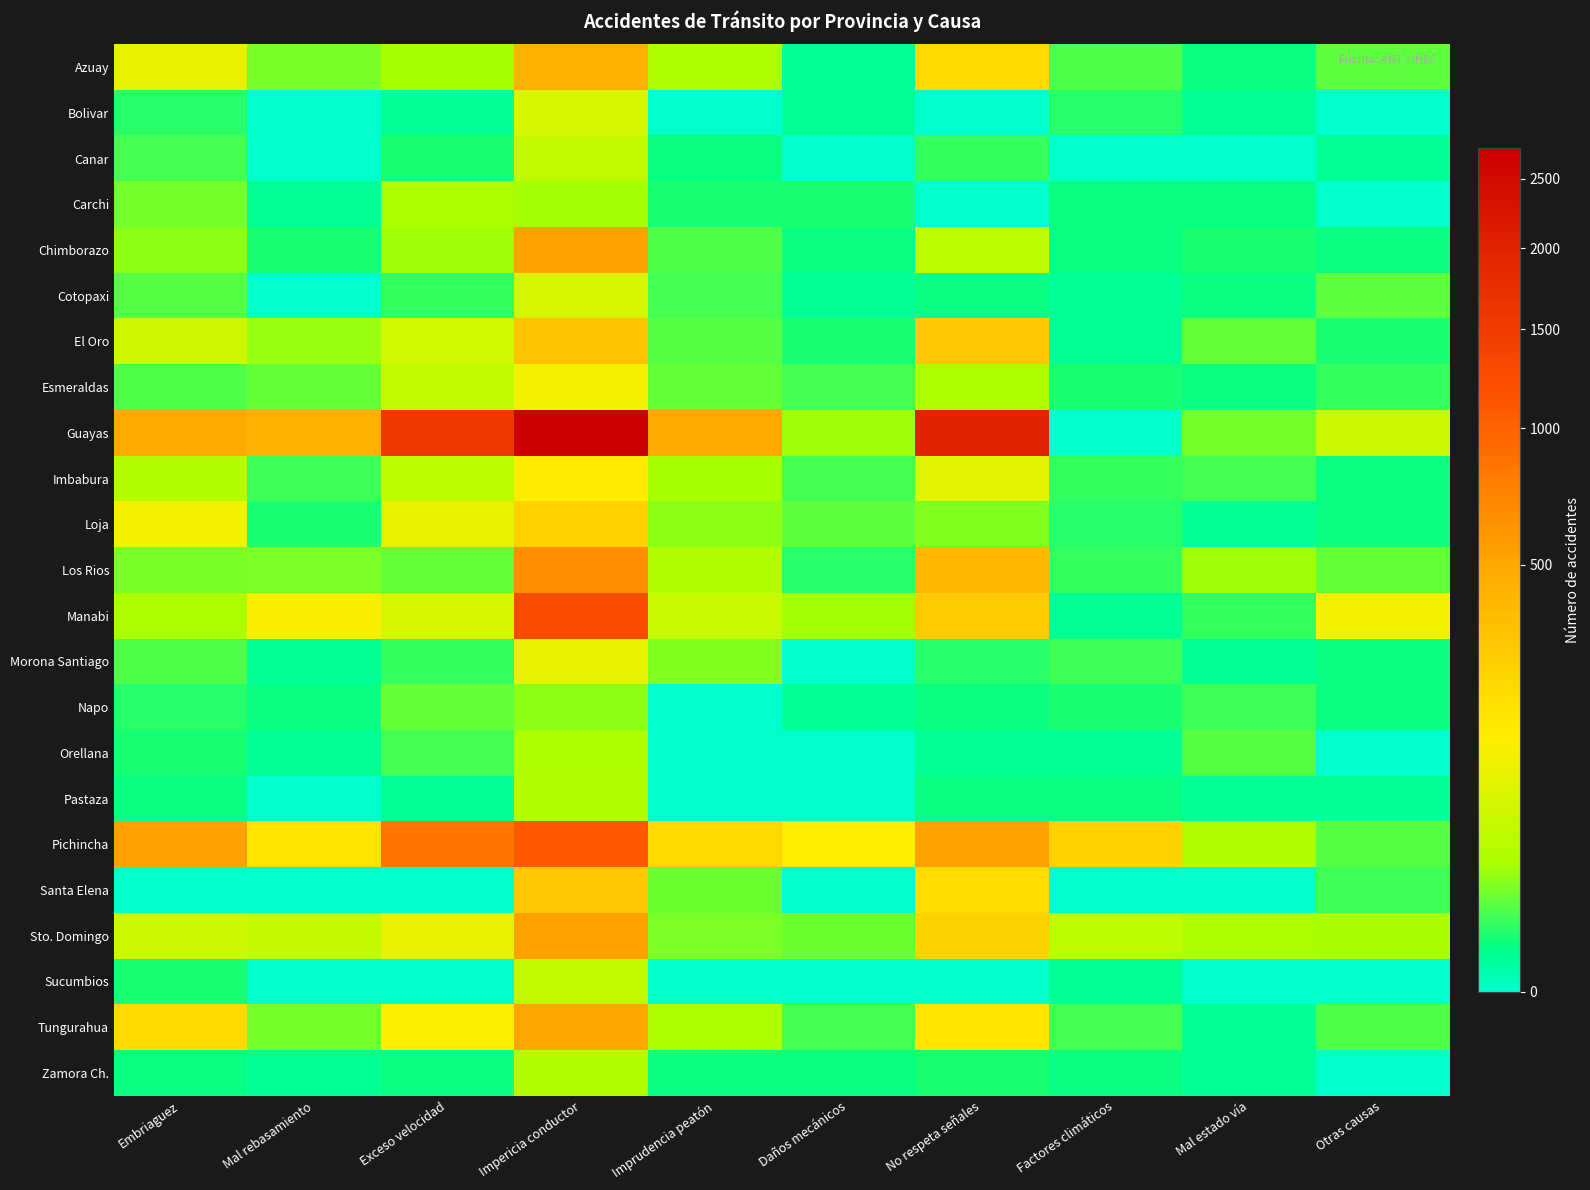

Reading left to right, what are all the values shown in this chart?

Azuay: Embriaguez=92	Mal rebasamiento=14	Exceso velocidad=24	Impericia conductor=436	Imprudencia peatón=28	Daños mecánicos=1	No respeta señales=213	Factores climáticos=8	Mal estado vía=2	Otras causas=10
Bolivar: Embriaguez=4	Mal rebasamiento=0	Exceso velocidad=1	Impericia conductor=69	Imprudencia peatón=0	Daños mecánicos=1	No respeta señales=0	Factores climáticos=4	Mal estado vía=1	Otras causas=0
Canar: Embriaguez=7	Mal rebasamiento=0	Exceso velocidad=3	Impericia conductor=44	Imprudencia peatón=2	Daños mecánicos=0	No respeta señales=5	Factores climáticos=0	Mal estado vía=0	Otras causas=1
Carchi: Embriaguez=13	Mal rebasamiento=1	Exceso velocidad=26	Impericia conductor=23	Imprudencia peatón=3	Daños mecánicos=3	No respeta señales=0	Factores climáticos=2	Mal estado vía=2	Otras causas=0
Chimborazo: Embriaguez=18	Mal rebasamiento=3	Exceso velocidad=22	Impericia conductor=521	Imprudencia peatón=8	Daños mecánicos=2	No respeta señales=41	Factores climáticos=2	Mal estado vía=3	Otras causas=2
Cotopaxi: Embriaguez=9	Mal rebasamiento=0	Exceso velocidad=5	Impericia conductor=67	Imprudencia peatón=7	Daños mecánicos=1	No respeta señales=2	Factores climáticos=1	Mal estado vía=2	Otras causas=10
El Oro: Embriaguez=58	Mal rebasamiento=20	Exceso velocidad=59	Impericia conductor=322	Imprudencia peatón=9	Daños mecánicos=3	No respeta señales=297	Factores climáticos=1	Mal estado vía=11	Otras causas=3
Esmeraldas: Embriaguez=8	Mal rebasamiento=11	Exceso velocidad=44	Impericia conductor=114	Imprudencia peatón=11	Daños mecánicos=7	No respeta señales=27	Factores climáticos=3	Mal estado vía=2	Otras causas=5
Guayas: Embriaguez=480	Mal rebasamiento=437	Exceso velocidad=1551	Impericia conductor=2742	Imprudencia peatón=494	Daños mecánicos=22	No respeta señales=1965	Factores climáticos=0	Mal estado vía=13	Otras causas=54
Imbabura: Embriaguez=31	Mal rebasamiento=6	Exceso velocidad=39	Impericia conductor=142	Imprudencia peatón=24	Daños mecánicos=7	No respeta señales=84	Factores climáticos=5	Mal estado vía=7	Otras causas=2
Loja: Embriaguez=117	Mal rebasamiento=3	Exceso velocidad=95	Impericia conductor=246	Imprudencia peatón=18	Daños mecánicos=10	No respeta señales=16	Factores climáticos=4	Mal estado vía=1	Otras causas=2
Los Rios: Embriaguez=14	Mal rebasamiento=15	Exceso velocidad=11	Impericia conductor=649	Imprudencia peatón=30	Daños mecánicos=4	No respeta señales=384	Factores climáticos=5	Mal estado vía=22	Otras causas=11
Manabi: Embriaguez=26	Mal rebasamiento=126	Exceso velocidad=72	Impericia conductor=1255	Imprudencia peatón=50	Daños mecánicos=23	No respeta señales=280	Factores climáticos=1	Mal estado vía=5	Otras causas=119
Morona Santiago: Embriaguez=8	Mal rebasamiento=1	Exceso velocidad=5	Impericia conductor=93	Imprudencia peatón=16	Daños mecánicos=0	No respeta señales=4	Factores climáticos=6	Mal estado vía=1	Otras causas=2
Napo: Embriaguez=4	Mal rebasamiento=2	Exceso velocidad=11	Impericia conductor=18	Imprudencia peatón=0	Daños mecánicos=1	No respeta señales=2	Factores climáticos=3	Mal estado vía=6	Otras causas=2
Orellana: Embriaguez=3	Mal rebasamiento=1	Exceso velocidad=7	Impericia conductor=26	Imprudencia peatón=0	Daños mecánicos=0	No respeta señales=1	Factores climáticos=1	Mal estado vía=9	Otras causas=0
Pastaza: Embriaguez=2	Mal rebasamiento=0	Exceso velocidad=1	Impericia conductor=30	Imprudencia peatón=0	Daños mecánicos=0	No respeta señales=2	Factores climáticos=2	Mal estado vía=1	Otras causas=1
Pichincha: Embriaguez=537	Mal rebasamiento=172	Exceso velocidad=852	Impericia conductor=1085	Imprudencia peatón=217	Daños mecánicos=132	No respeta señales=531	Factores climáticos=243	Mal estado vía=29	Otras causas=9
Santa Elena: Embriaguez=0	Mal rebasamiento=0	Exceso velocidad=0	Impericia conductor=295	Imprudencia peatón=12	Daños mecánicos=0	No respeta señales=204	Factores climáticos=0	Mal estado vía=0	Otras causas=6
Sto. Domingo: Embriaguez=56	Mal rebasamiento=47	Exceso velocidad=91	Impericia conductor=527	Imprudencia peatón=15	Daños mecánicos=12	No respeta señales=241	Factores climáticos=40	Mal estado vía=27	Otras causas=25
Sucumbios: Embriaguez=3	Mal rebasamiento=0	Exceso velocidad=0	Impericia conductor=44	Imprudencia peatón=0	Daños mecánicos=0	No respeta señales=0	Factores climáticos=1	Mal estado vía=0	Otras causas=0
Tungurahua: Embriaguez=210	Mal rebasamiento=13	Exceso velocidad=128	Impericia conductor=500	Imprudencia peatón=28	Daños mecánicos=7	No respeta señales=174	Factores climáticos=7	Mal estado vía=1	Otras causas=8
Zamora Ch.: Embriaguez=2	Mal rebasamiento=1	Exceso velocidad=2	Impericia conductor=32	Imprudencia peatón=2	Daños mecánicos=2	No respeta señales=3	Factores climáticos=2	Mal estado vía=1	Otras causas=0